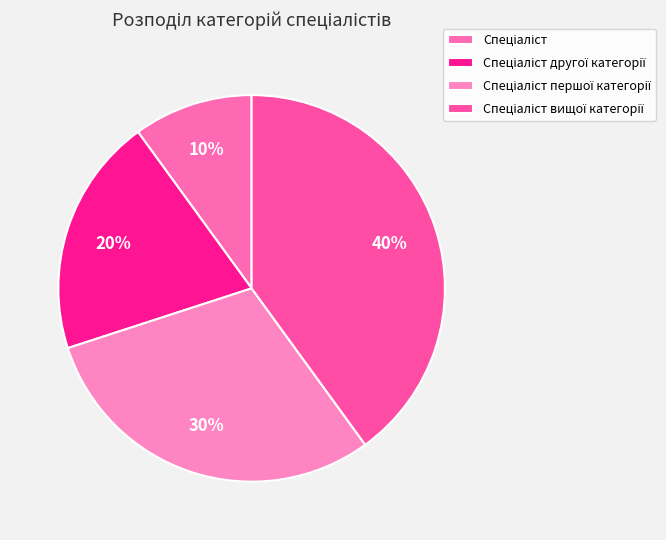

What is the total percentage of Спеціаліст вищої категорії and Спеціаліст першої категорії?

70.0%